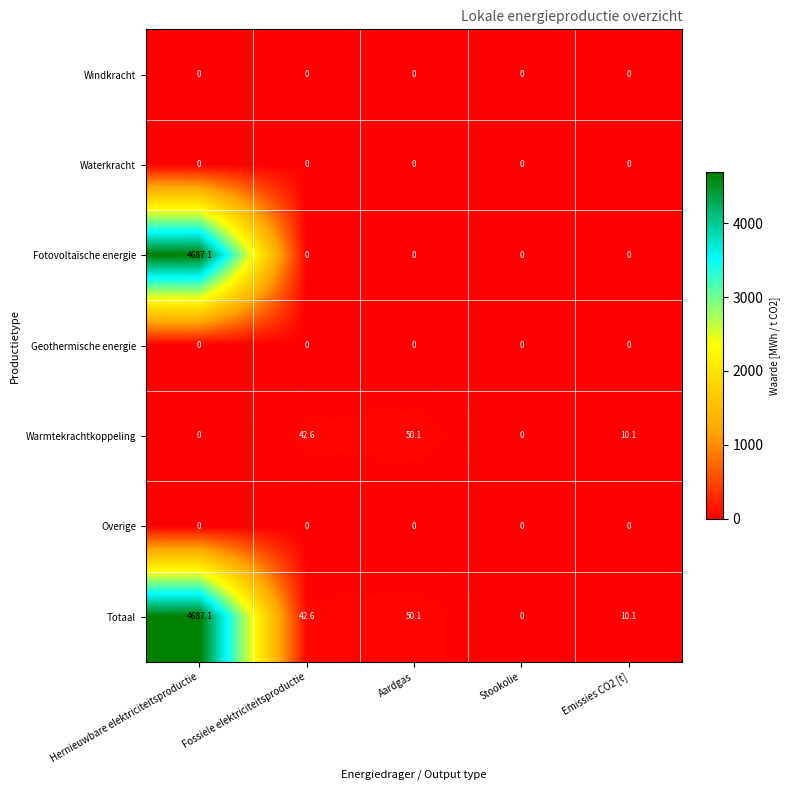

At which category is the sum across all series the highest?

Hernieuwbare elektriciteitsproductie